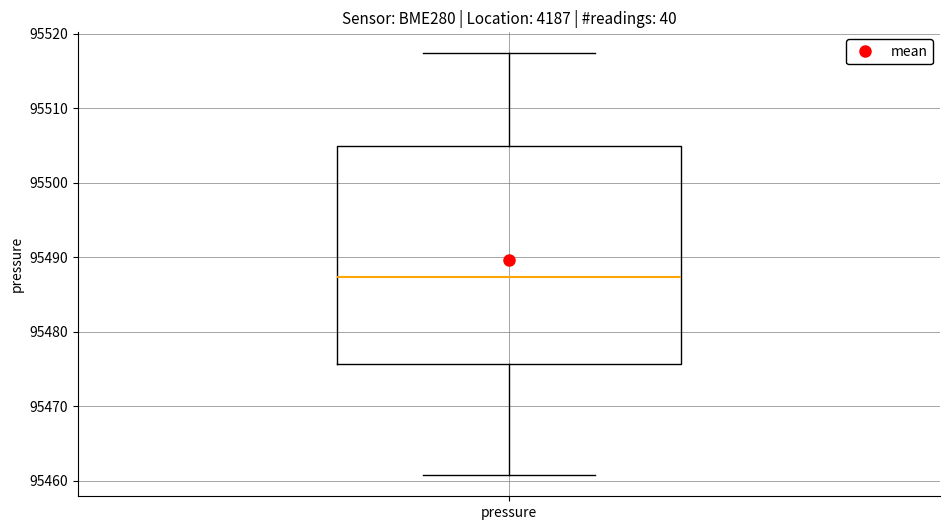

Read this box plot against the y-axis: the position of the median line, the range covered by the box, and the ends of both whiskers. The values are not printed on the chart, so give them approximately, as read against the axis.

median 95487, box 95476 to 95505, whiskers 95461 to 95517